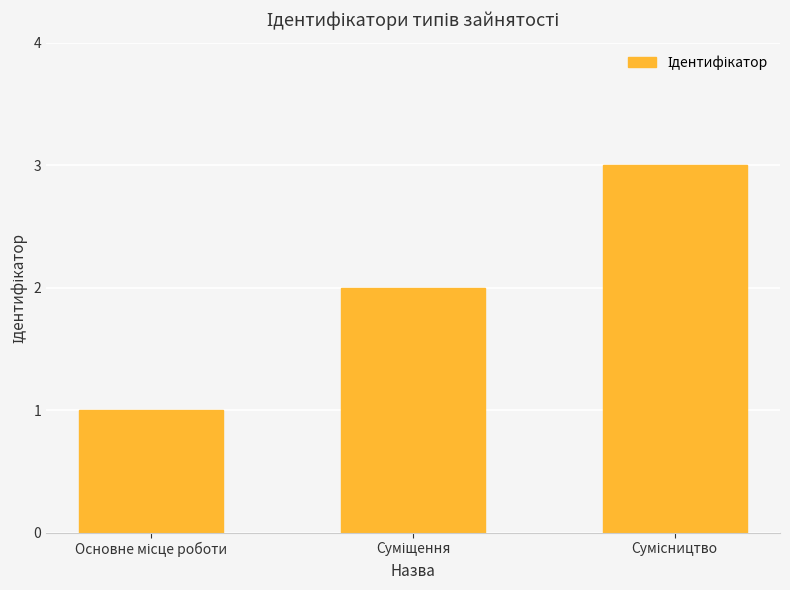

What is the sum of all values?

6